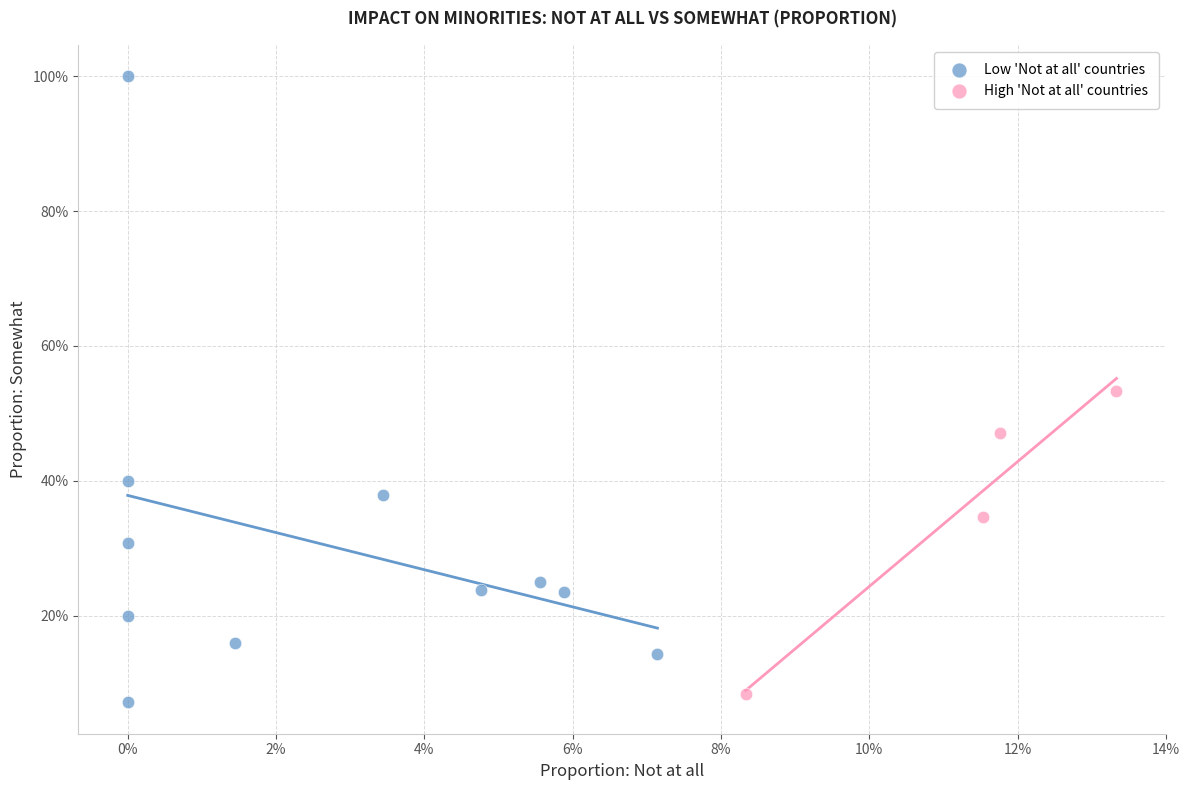

What are all the series names shown in the legend?

Low 'Not at all' countries, High 'Not at all' countries